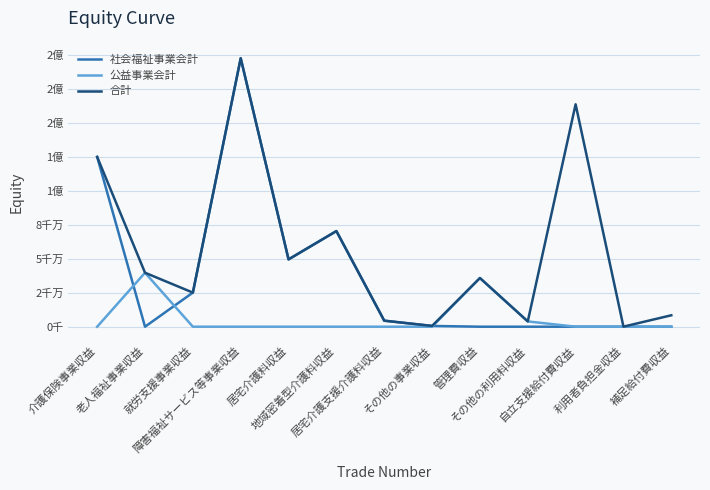

True or false: 社会福祉事業会計 and 合計 intersect in this chart.

False